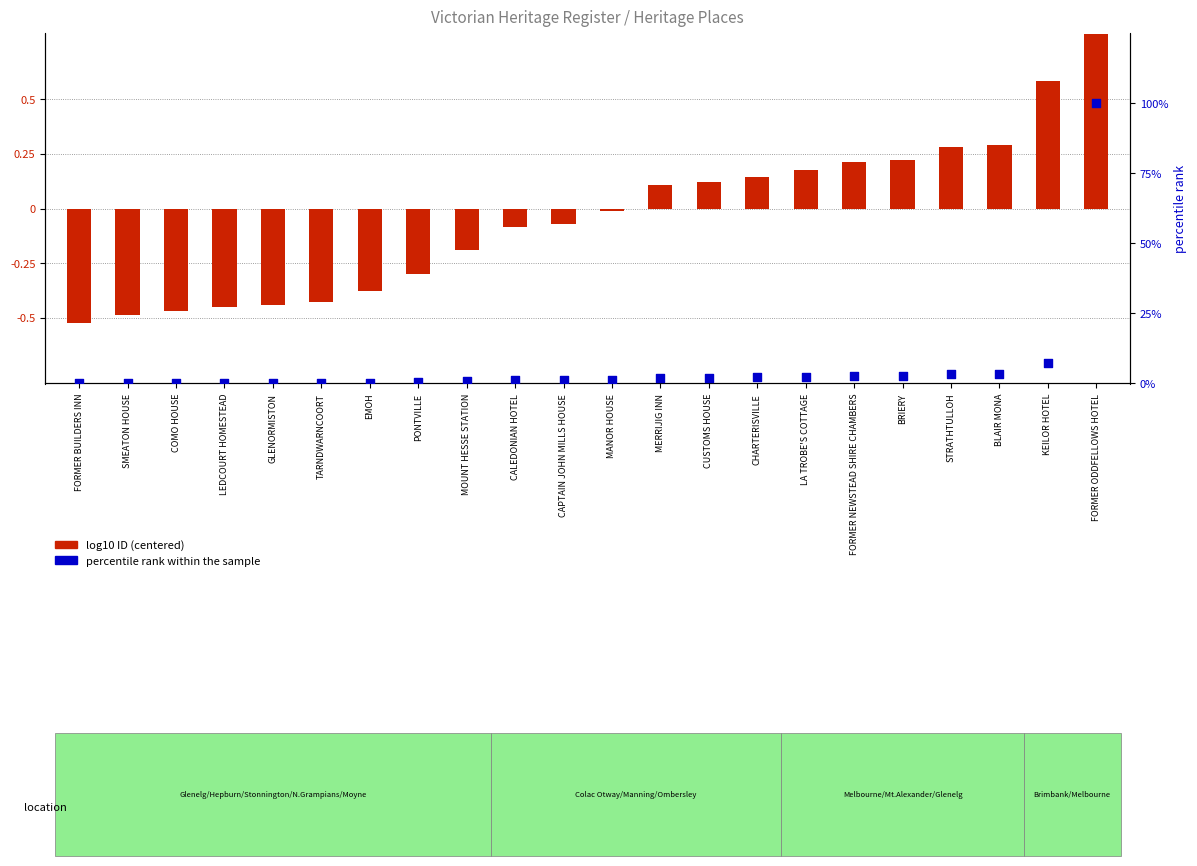

Which series has the largest total across all categories?

percentile rank within the sample